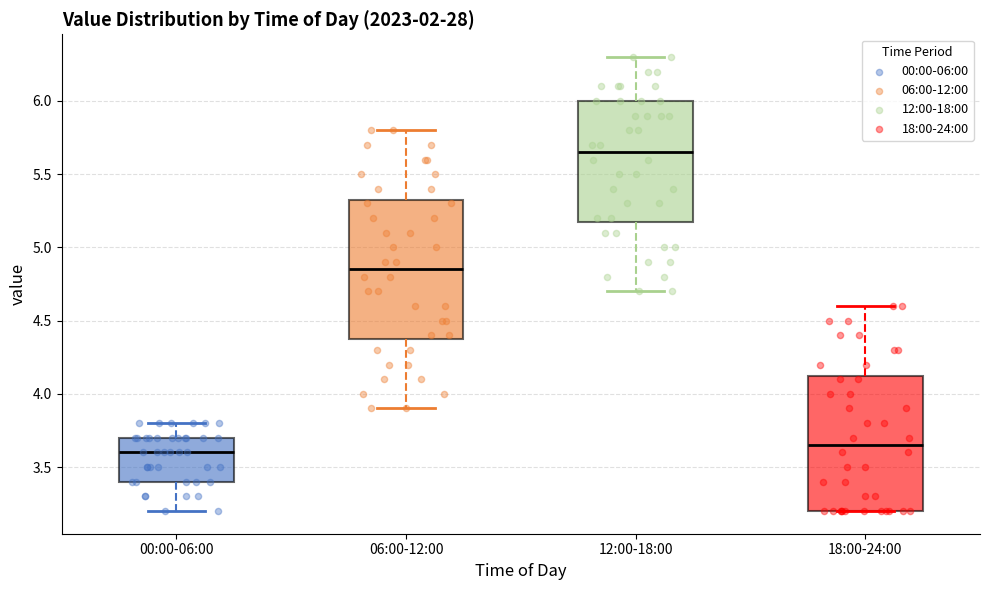

Reading left to right, read every box against the y-axis: the position of its median line, the range the box covers, and the ends of its whiskers. The values are not printed on the chart, so give them approximately, as read against the axis.

00:00-06:00: median 3.60, box 3.40 to 3.70, whiskers 3.20 to 3.80
06:00-12:00: median 4.85, box 4.40 to 5.35, whiskers 3.90 to 5.80
12:00-18:00: median 5.65, box 5.20 to 6.00, whiskers 4.70 to 6.30
18:00-24:00: median 3.65, box 3.20 to 4.15, whiskers 3.20 to 4.60